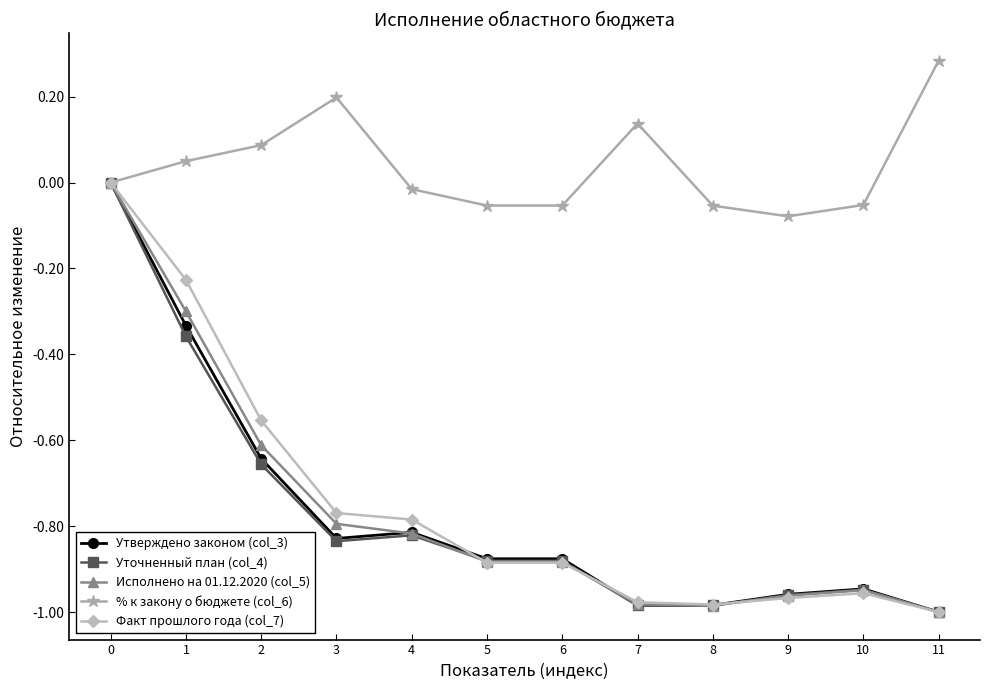

What is the total value across all series at 1?

-1.2